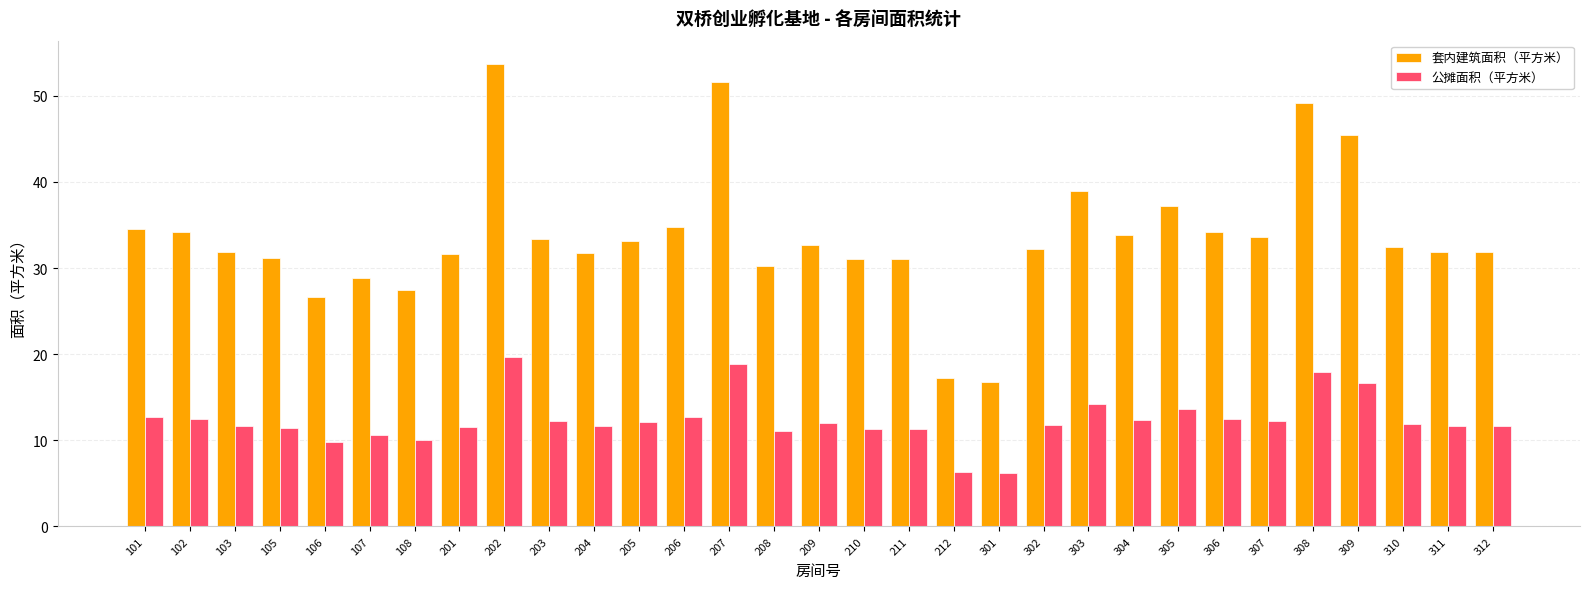

What is the difference between the highest and lowest values at 304?

21.4